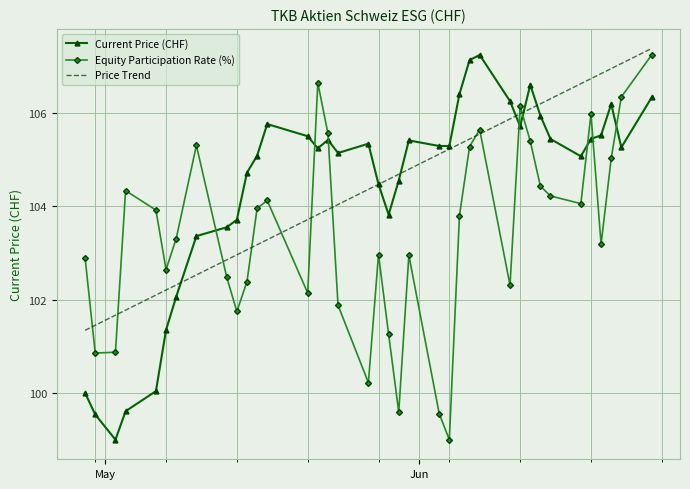

What is the greatest value displayed?

107.4